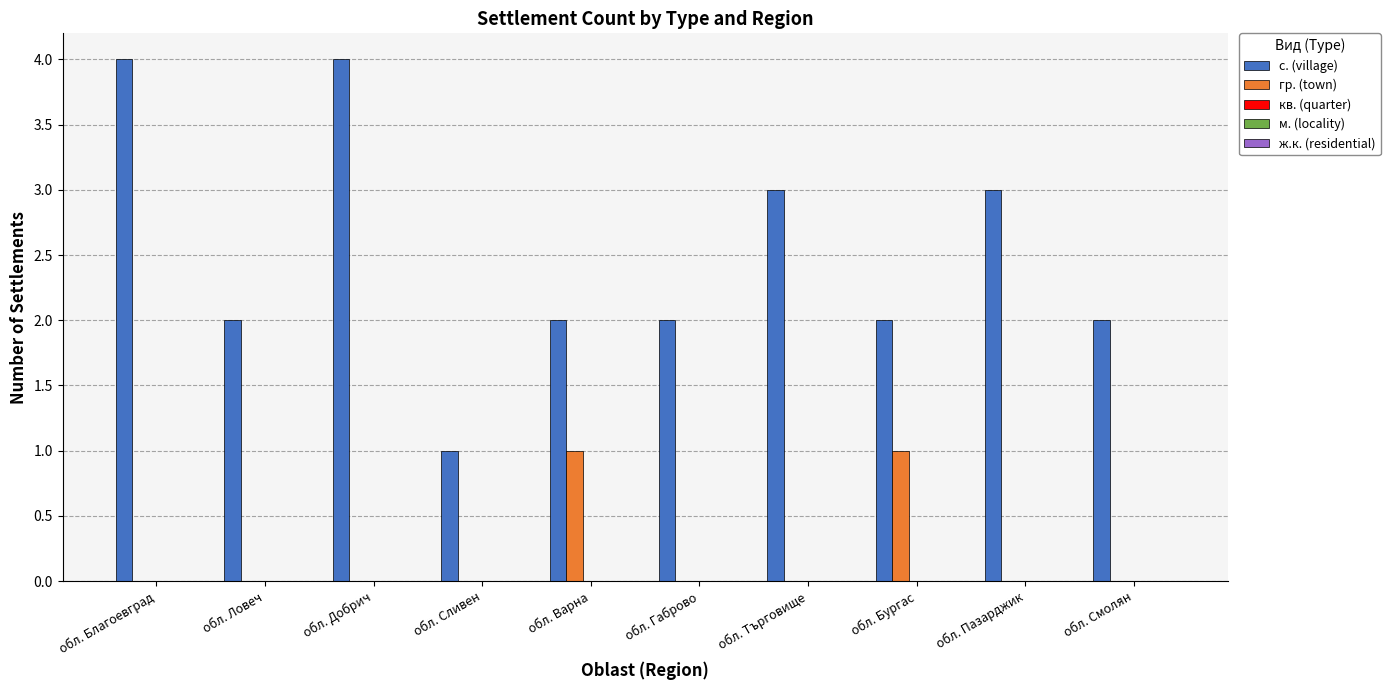

The value of с. (village) at обл. Ловеч is 2. True or false?

True